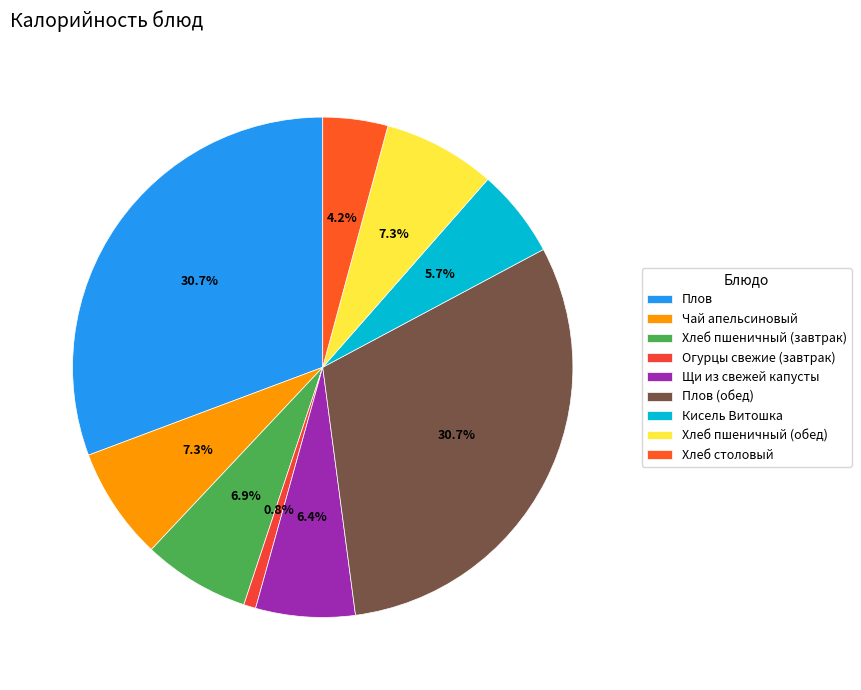

Which has a higher value, Кисель Витошка or Хлеб столовый?

Кисель Витошка